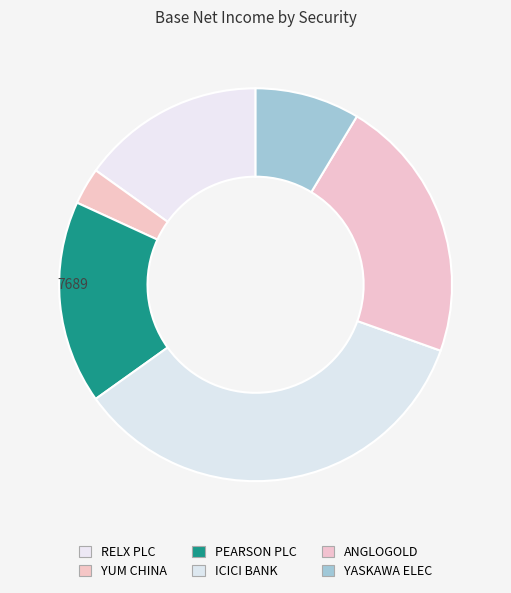

Count the number of slices in the pie.

6